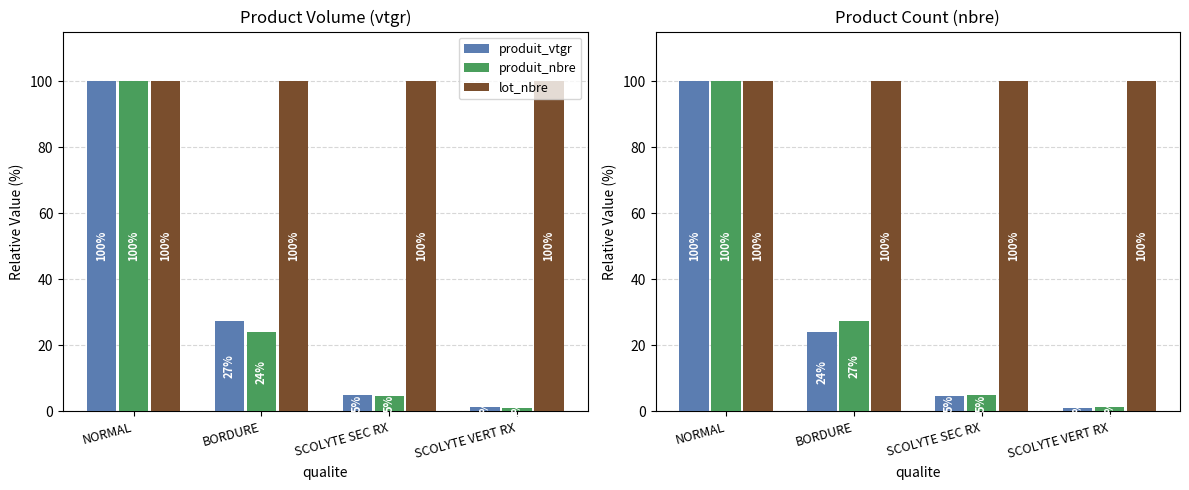

Which series changed the most between BORDURE and SCOLYTE SEC RX?

produit_vtgr